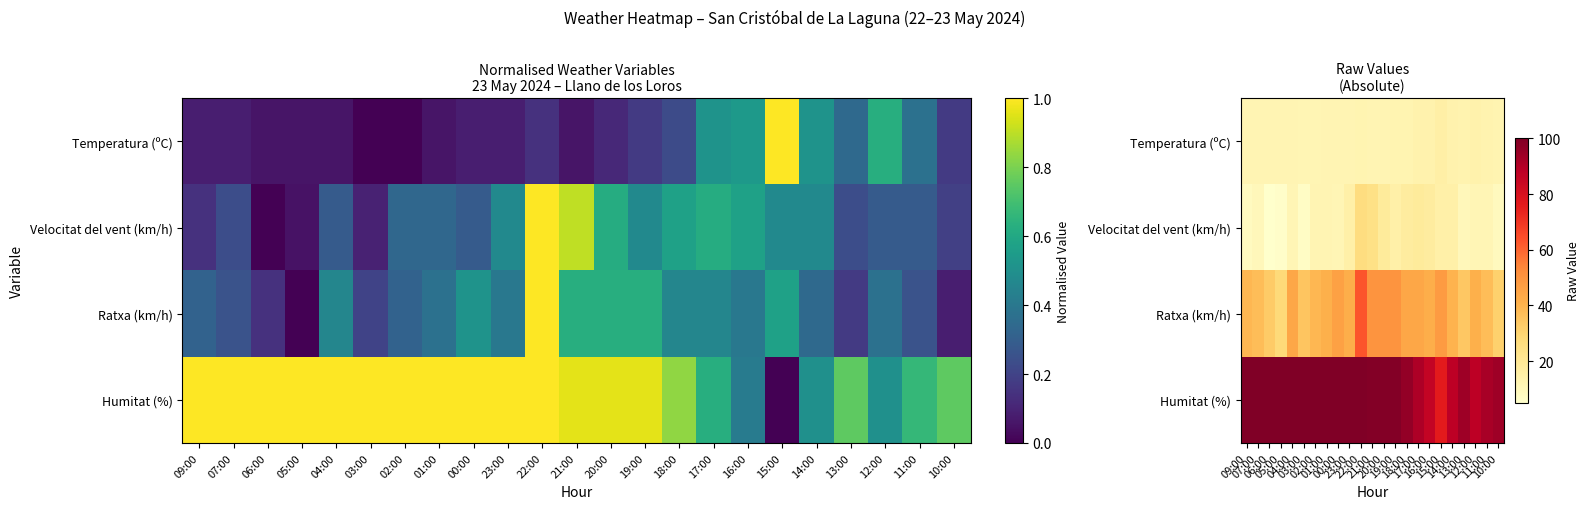

Is the value of Temperatura (ºC) at 03:00 greater than the value of Humitat (%) at 00:00?

No